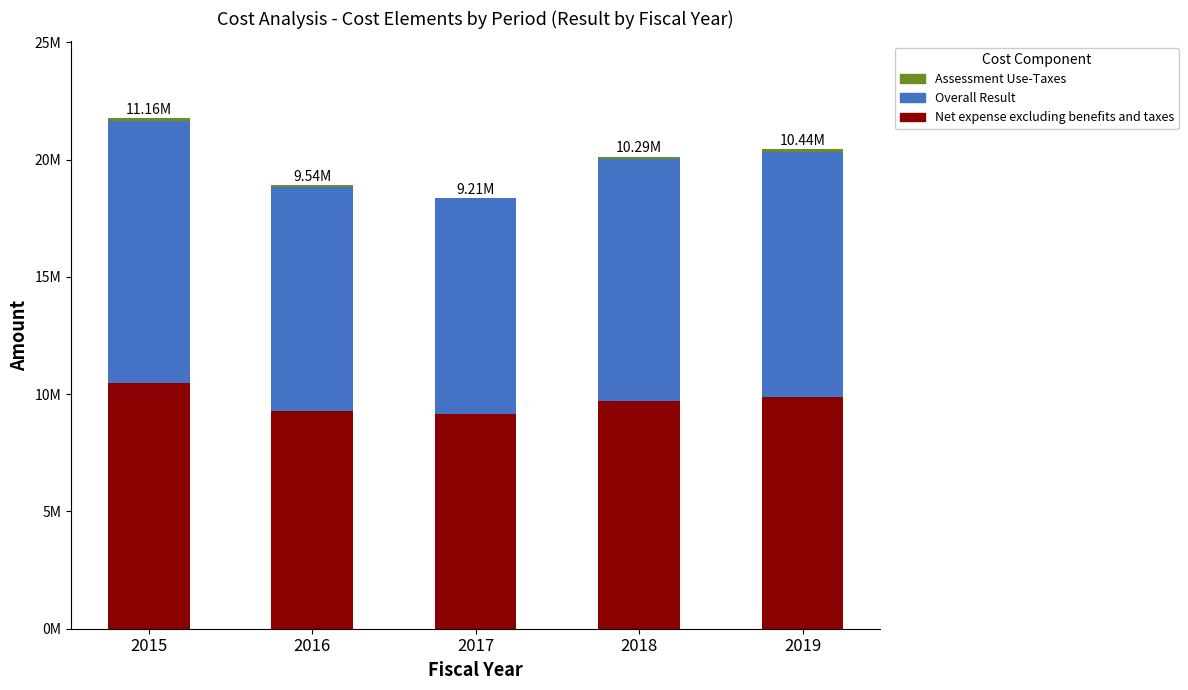

What is the total value across all series at 2018?

20127415.1